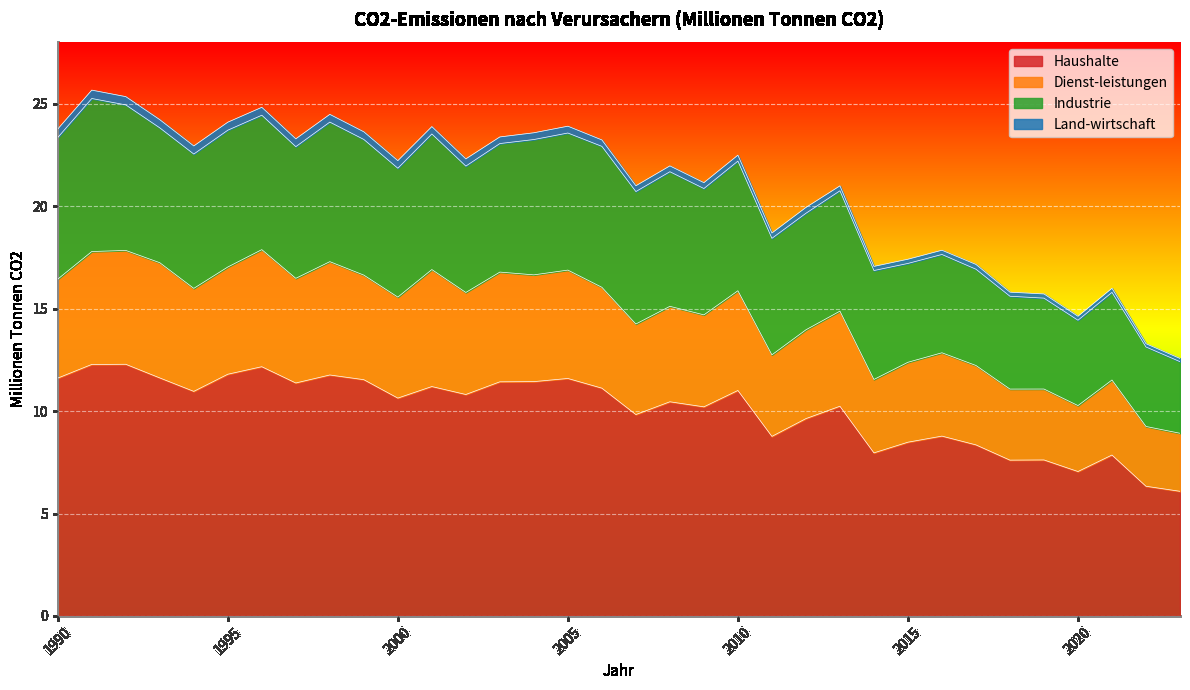

Is it true that Haushalte equals 5.3 at 1995?

False